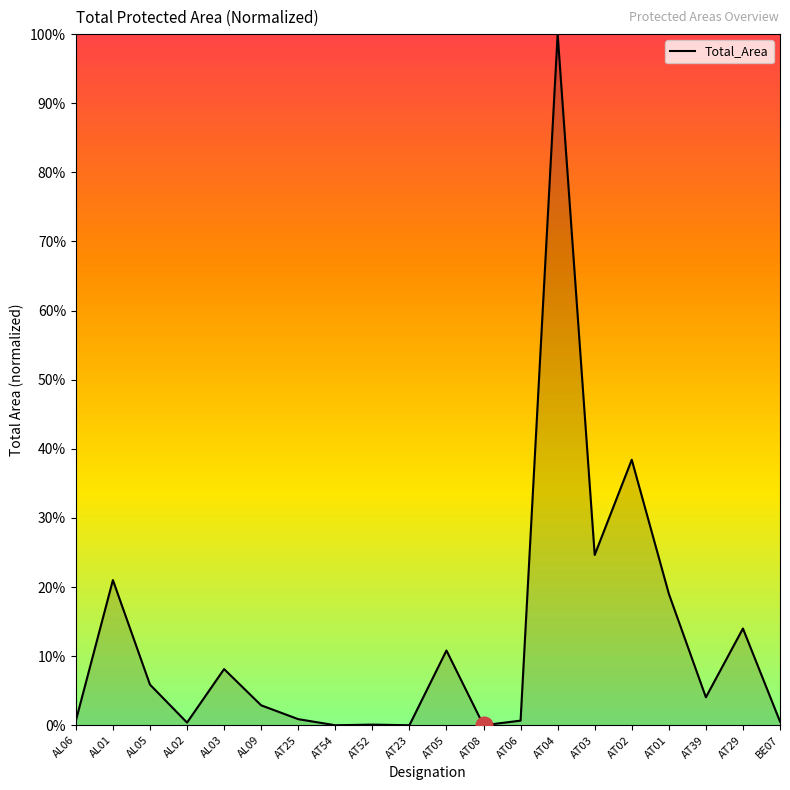

What is the maximum value shown in the chart?

100.0